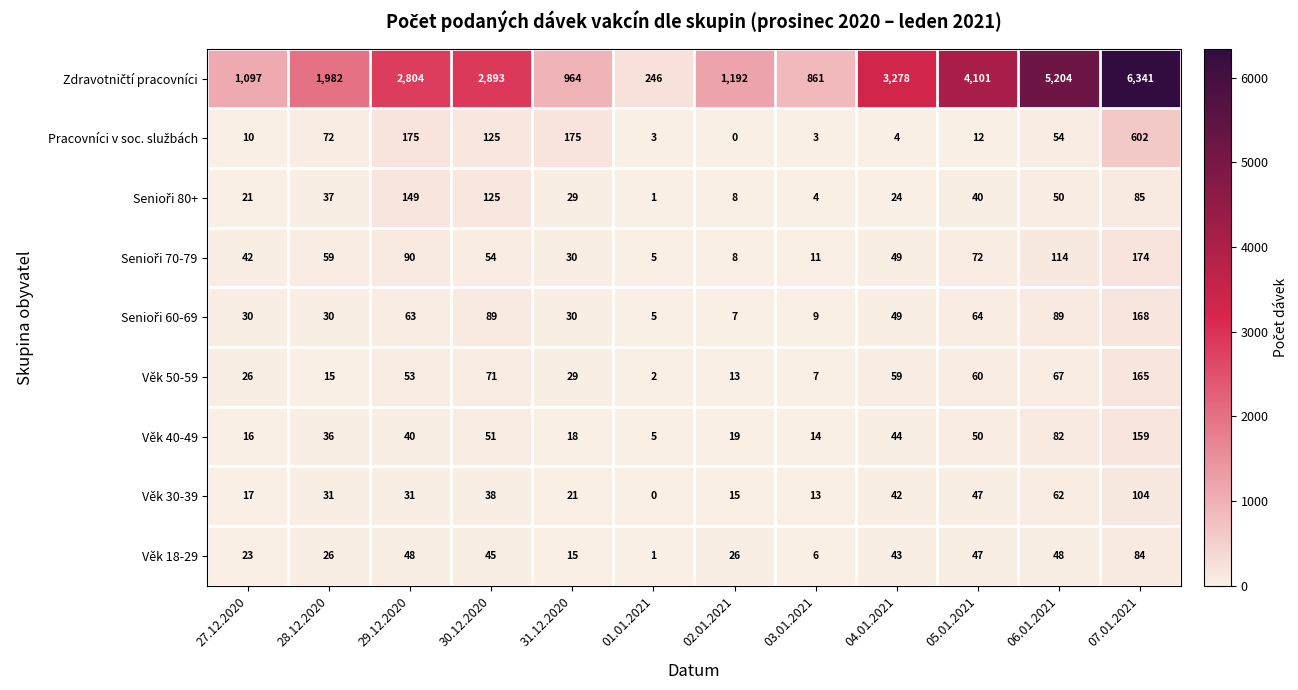

What is the difference between the highest and lowest values at 06.01.2021?

5156